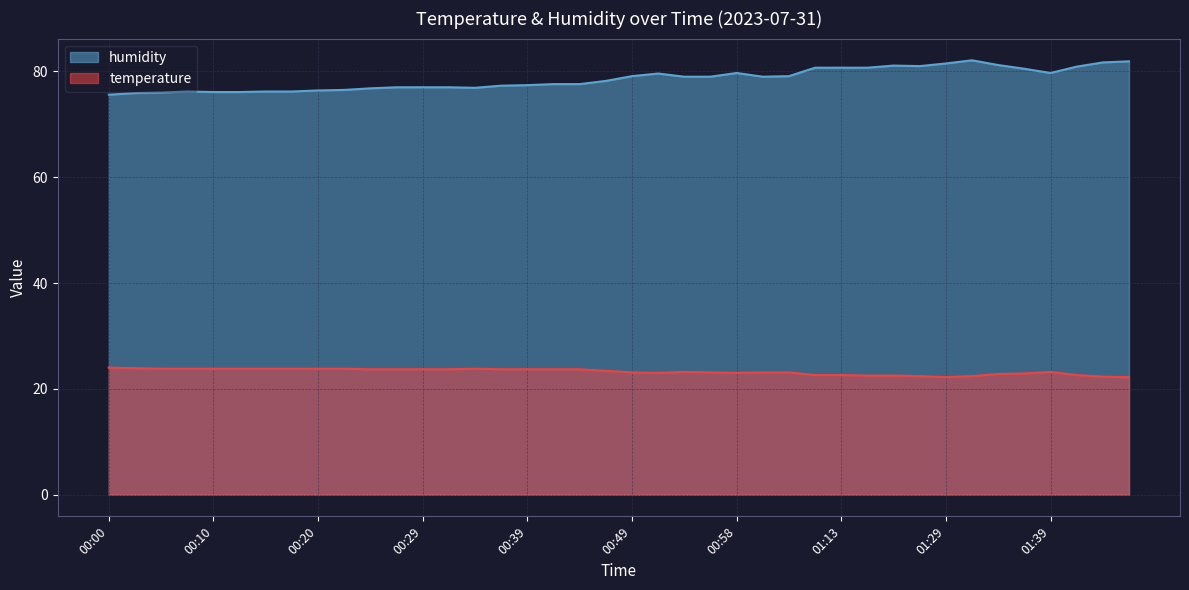

The value of temperature at 00:15 is 23.8. True or false?

True